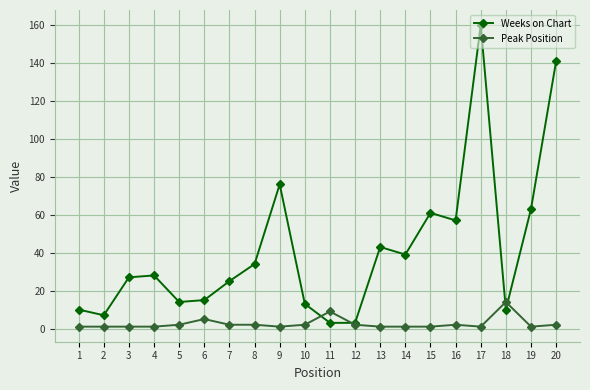

What are all the series names shown in the legend?

Weeks on Chart, Peak Position